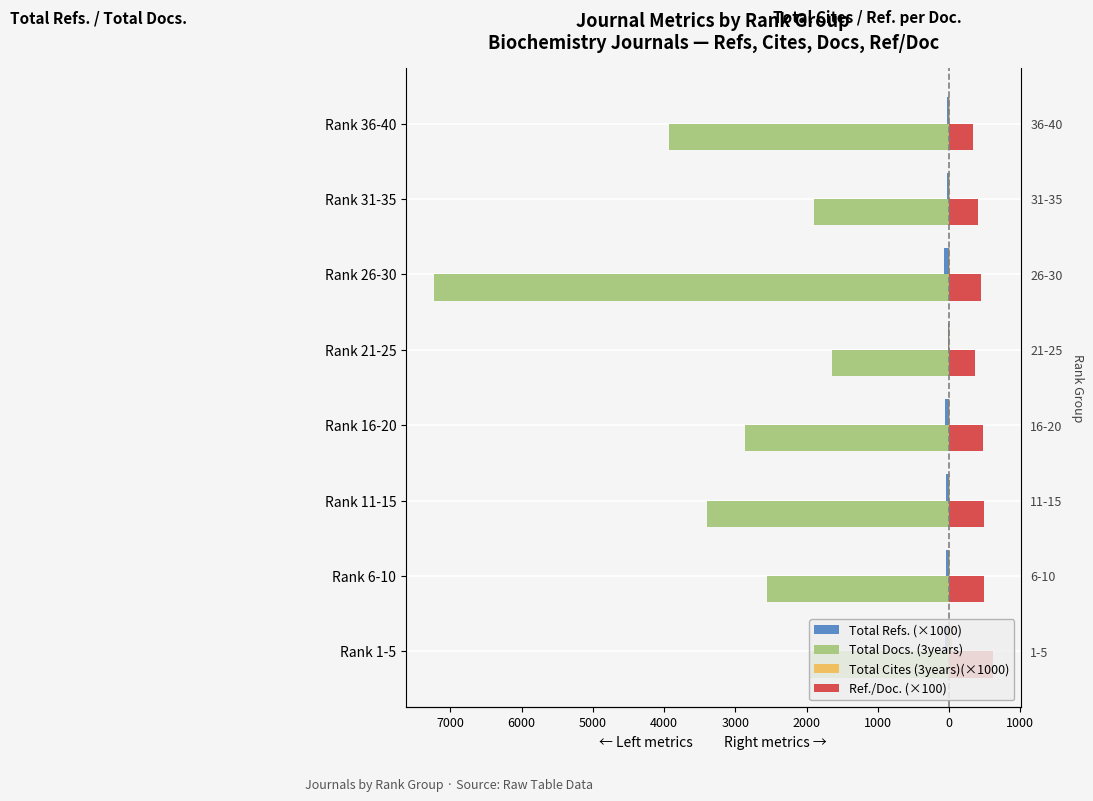

What is the difference between the maximum and second lowest values in the Total Cites (3years)(×1000) series?

28.2